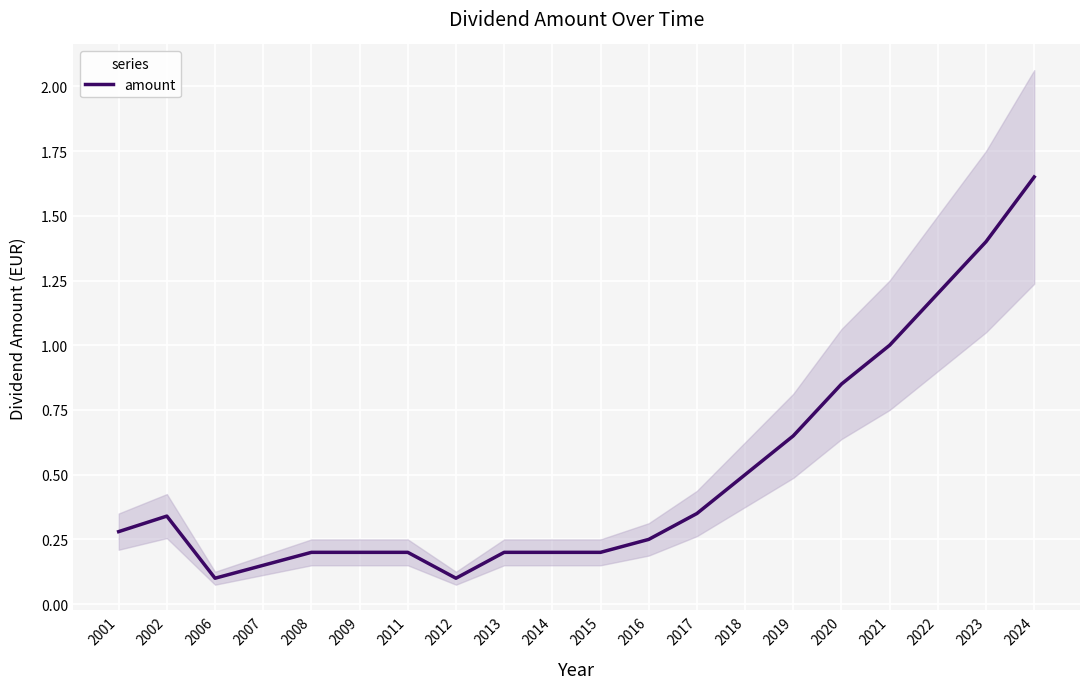

True or false: the data shows 0.0 at 2006.

False